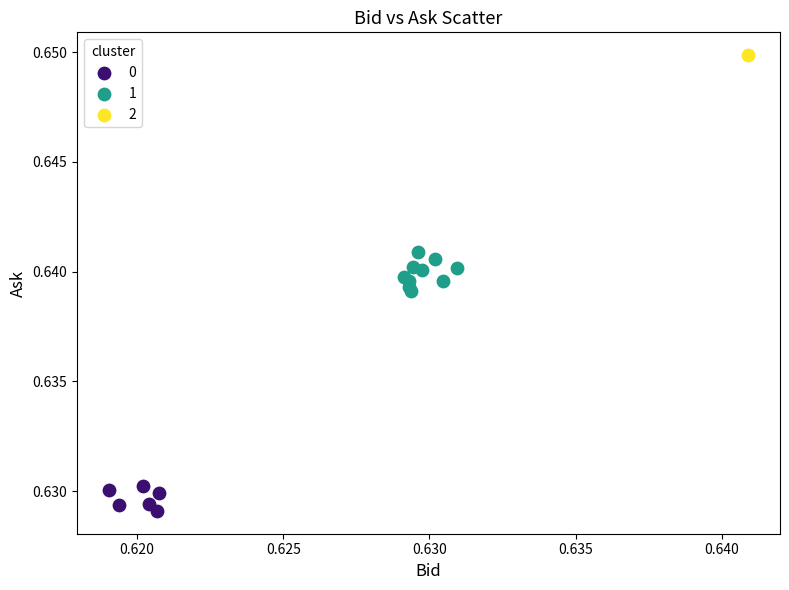

What are all the series names shown in the legend?

0, 1, 2